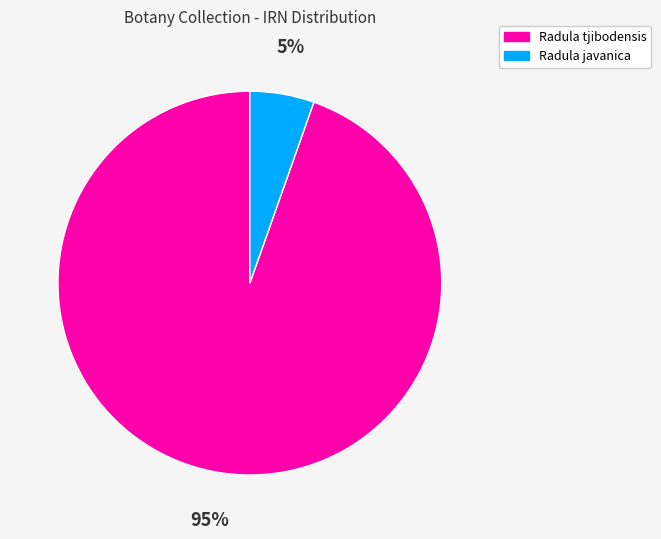

Is it true that Radula tjibodensis is 82% of the pie?

False